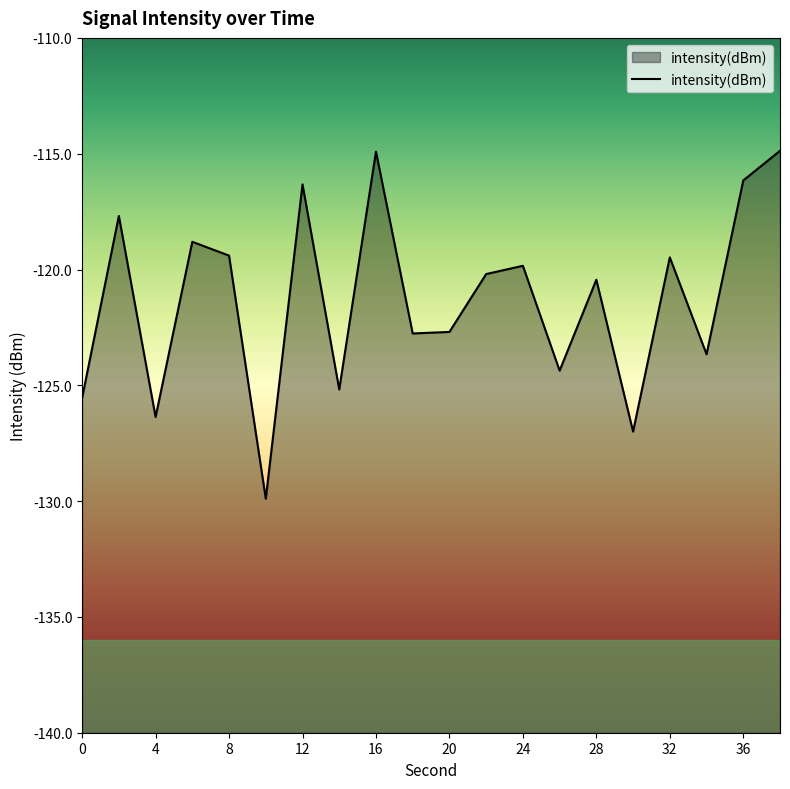

The chart shows a value of -122.8 at 18. True or false?

True